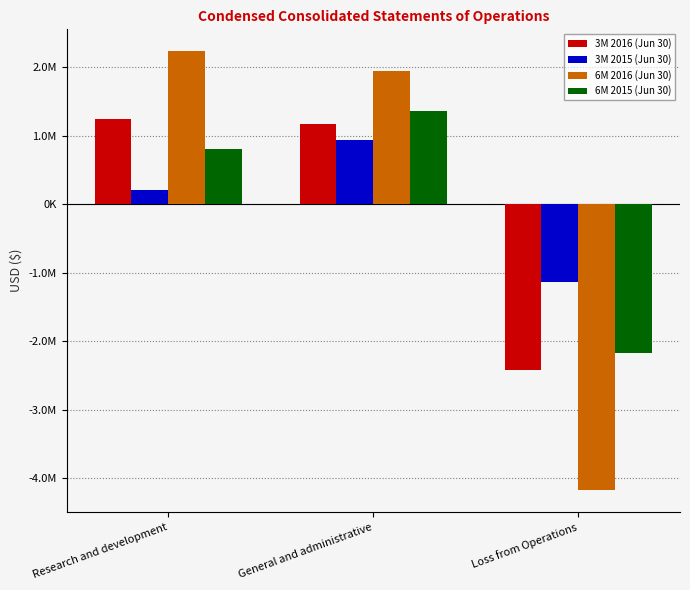

Are the bars grouped side by side (vs. stacked)?

Yes